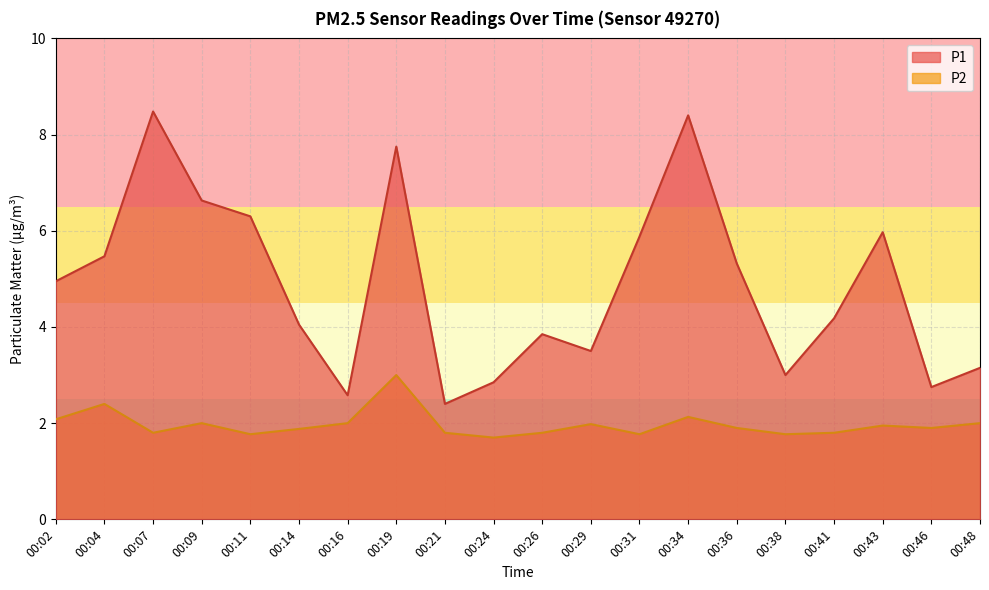

At which label is P2 closest to 2?

00:09